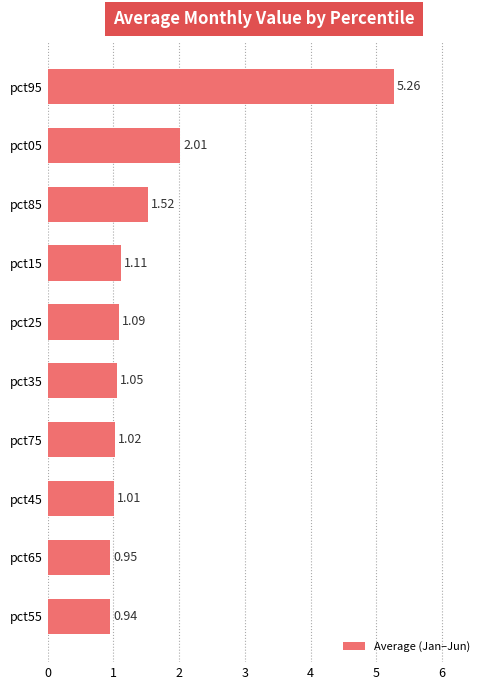

List the labels in order of value, largest first.

pct95, pct05, pct85, pct15, pct25, pct35, pct75, pct45, pct65, pct55